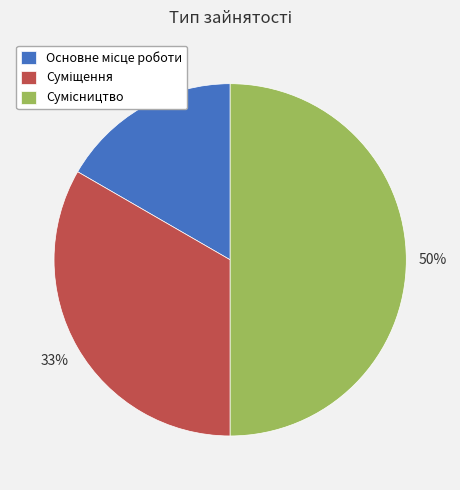

To the nearest percent, what is the average slice percentage?

33%